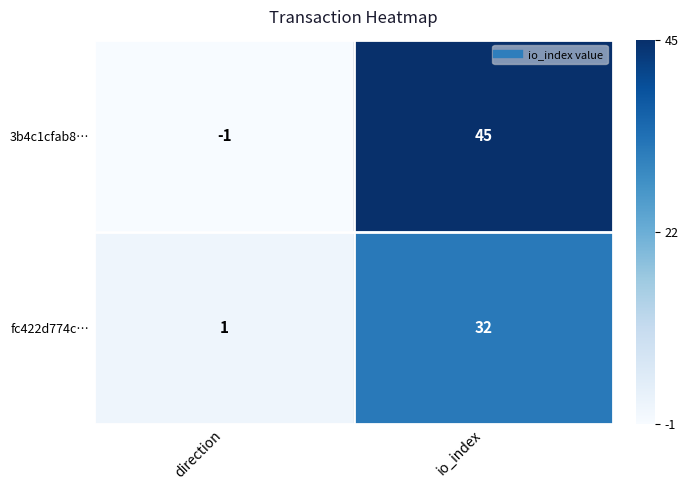

At which label does 3b4c1cfab8… reach its minimum?

direction